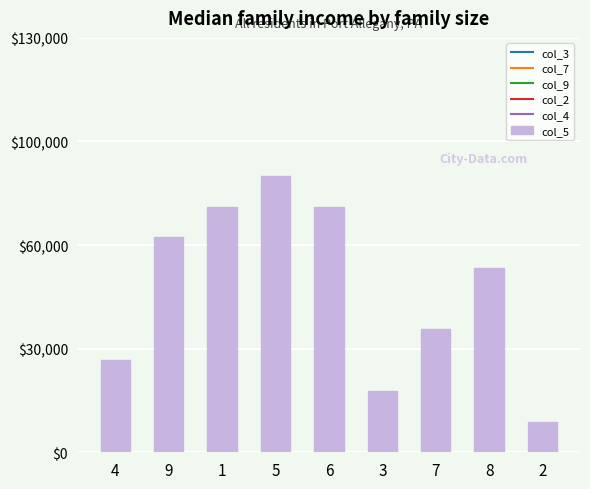

Does the chart contain any negative values?

No